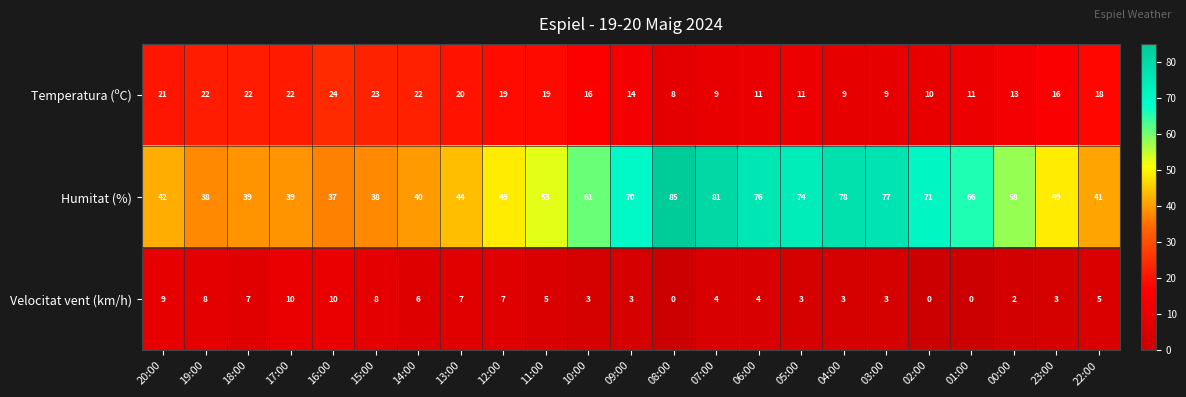

What is the approximate value of Temperatura (ºC) at 18:00, to the nearest 10?

20